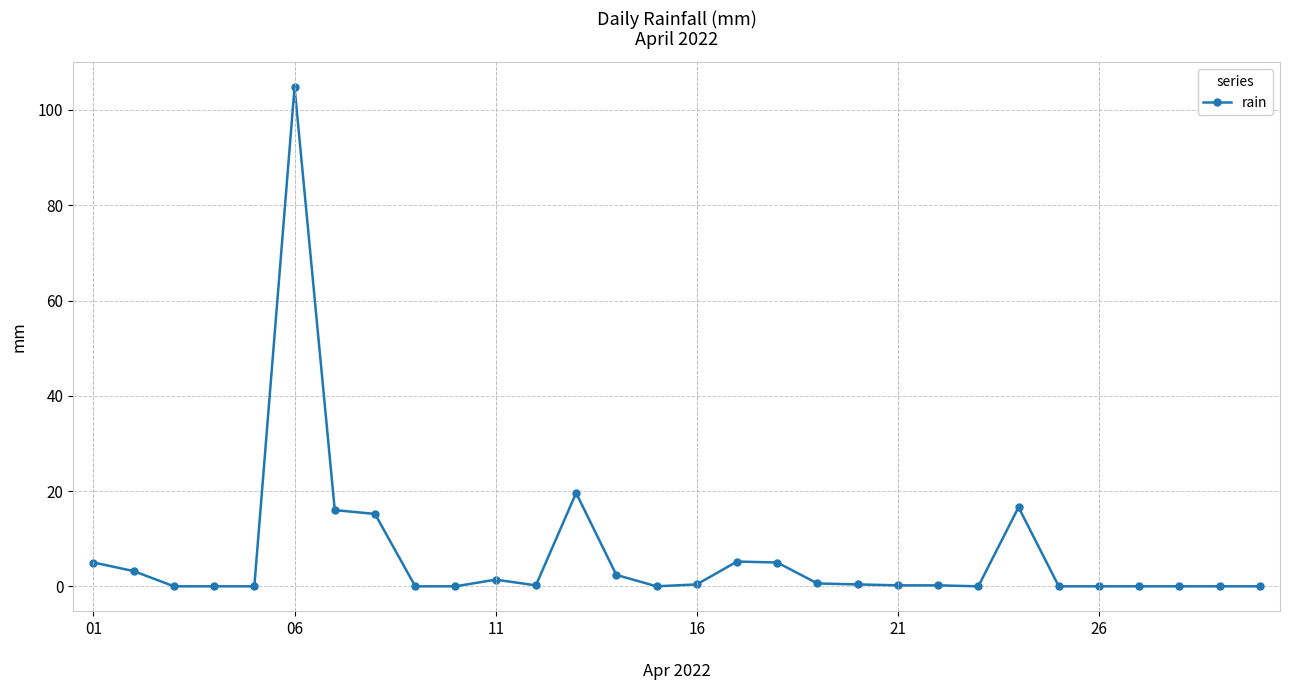

What is the sum of all values?

196.4